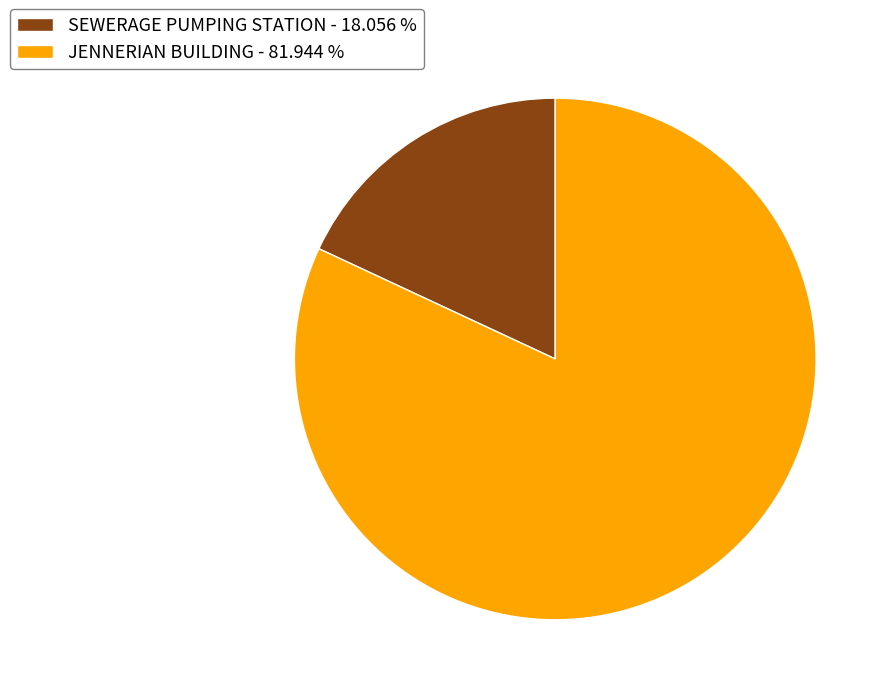

Between SEWERAGE PUMPING STATION and JENNERIAN BUILDING, which is larger?

JENNERIAN BUILDING